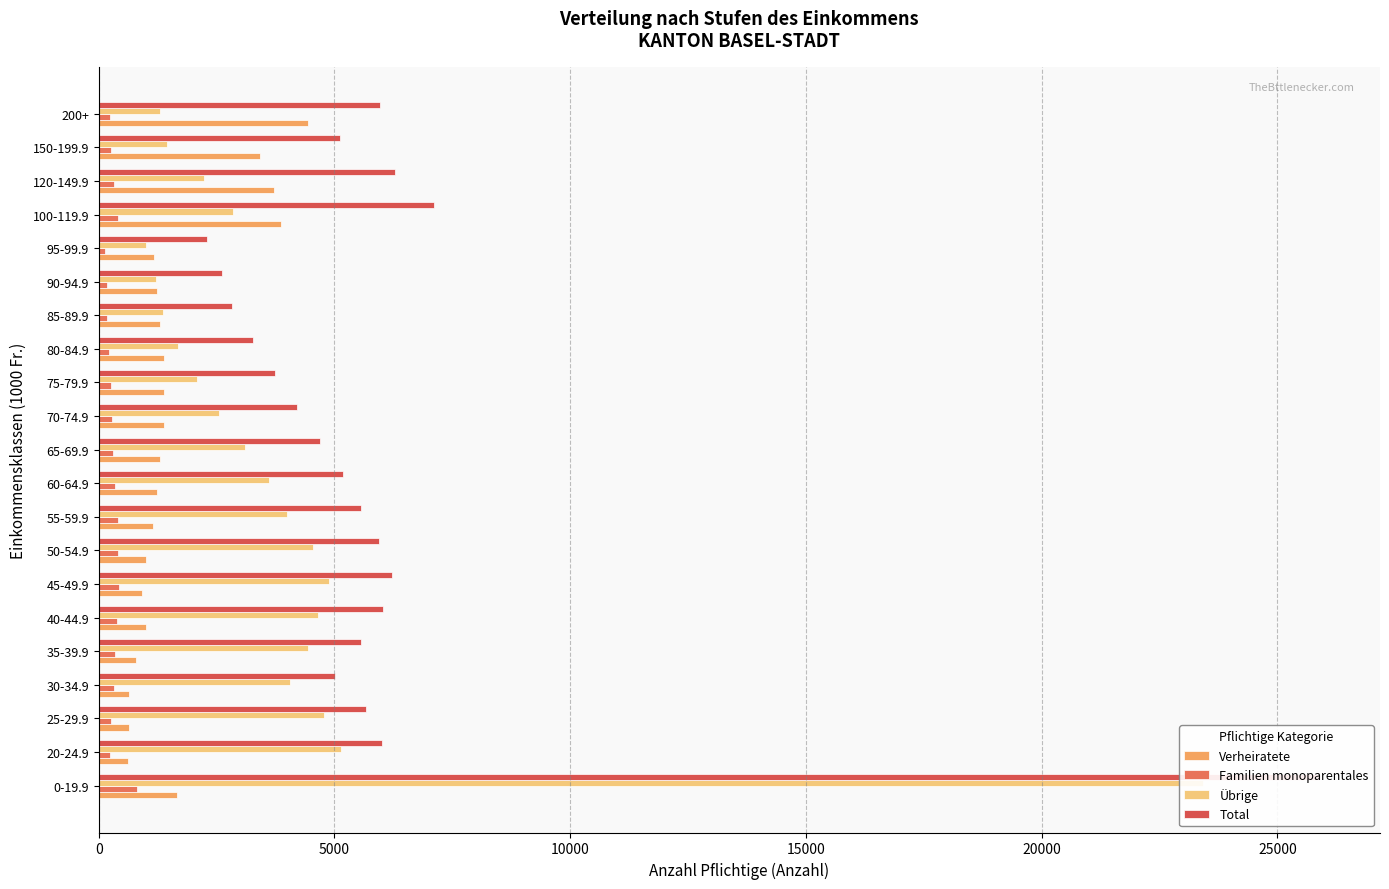

What is the average value of the Verheiratete series?

1627